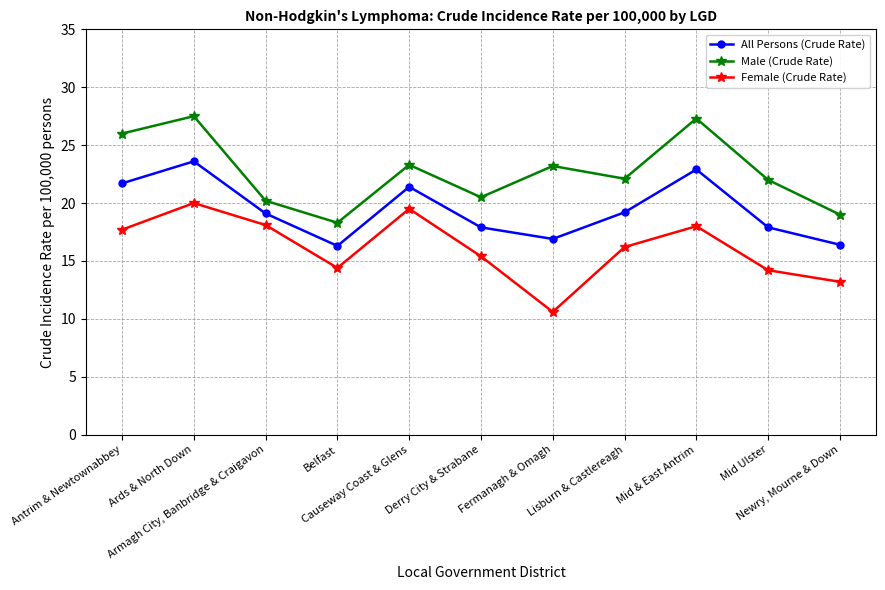

List the series in order of their overall mean, lowest first.

Female (Crude Rate), All Persons (Crude Rate), Male (Crude Rate)